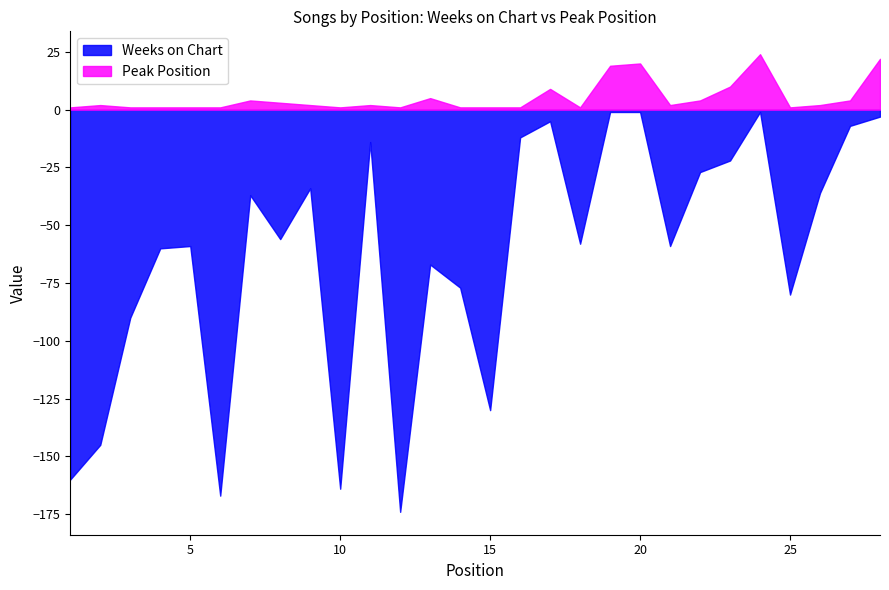

What is the maximum value shown in the chart?

24